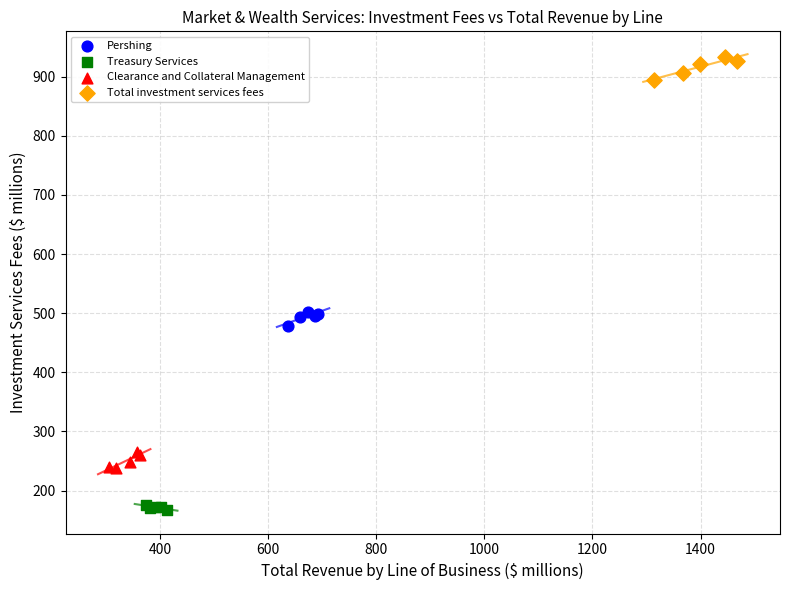

Which series contains the lowest Y value?

Treasury Services